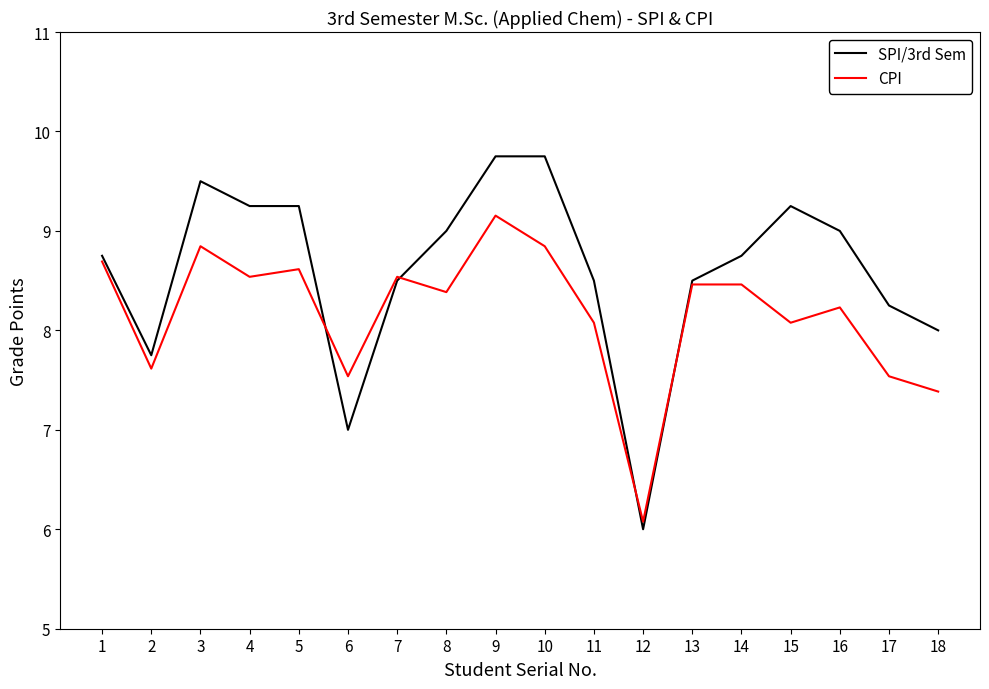

What value does the CPI series have at 17?

7.5